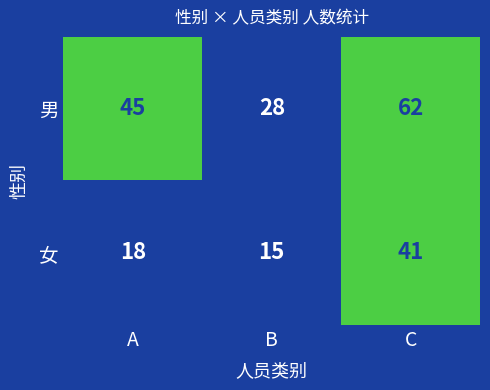

What is the difference between the 女 values at C and B?

26